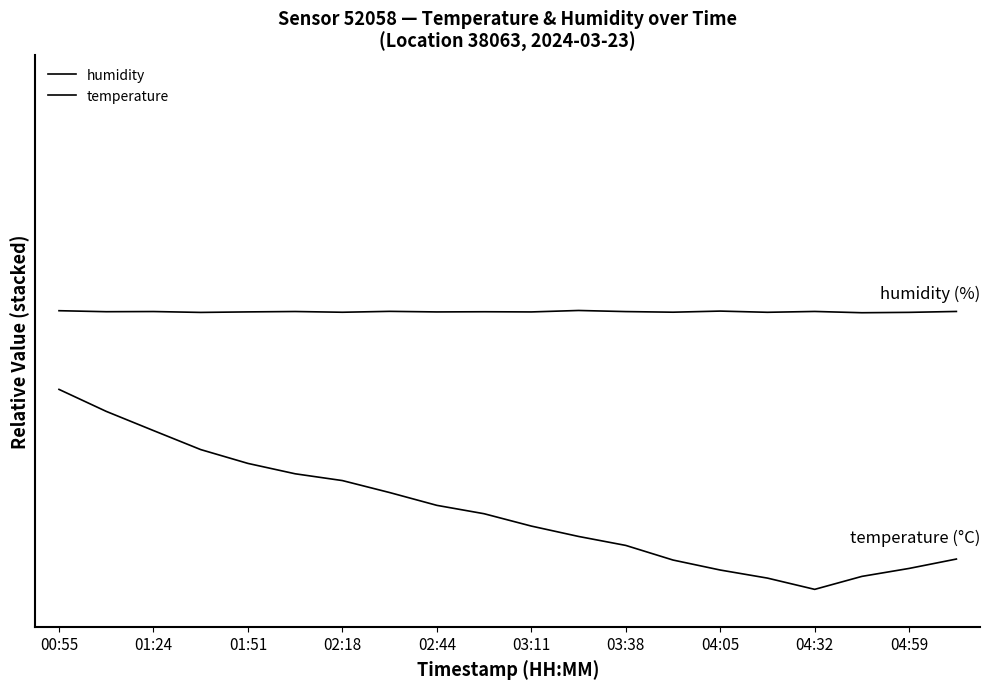

What is the maximum value shown in the chart?

1.4